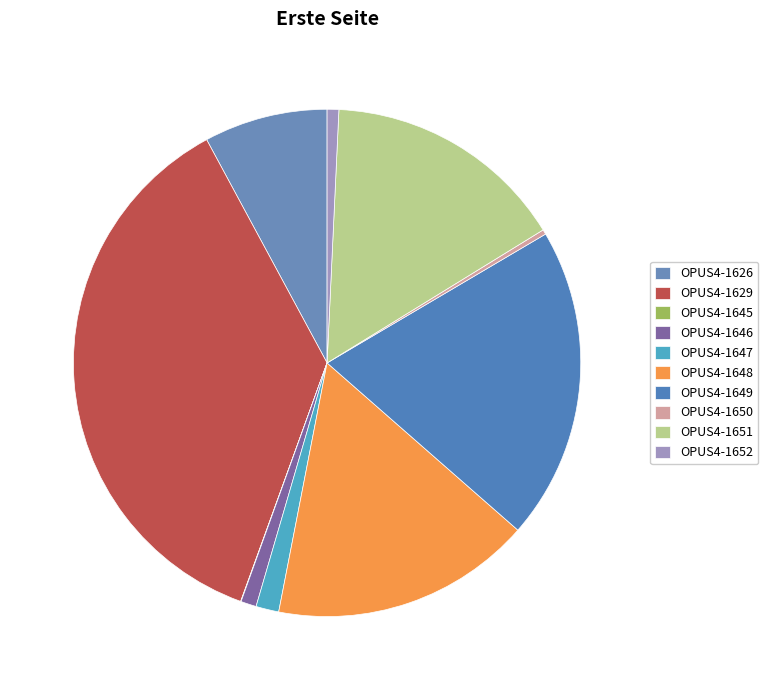

True or false: OPUS4-1652 accounts for 8% of the total.

False